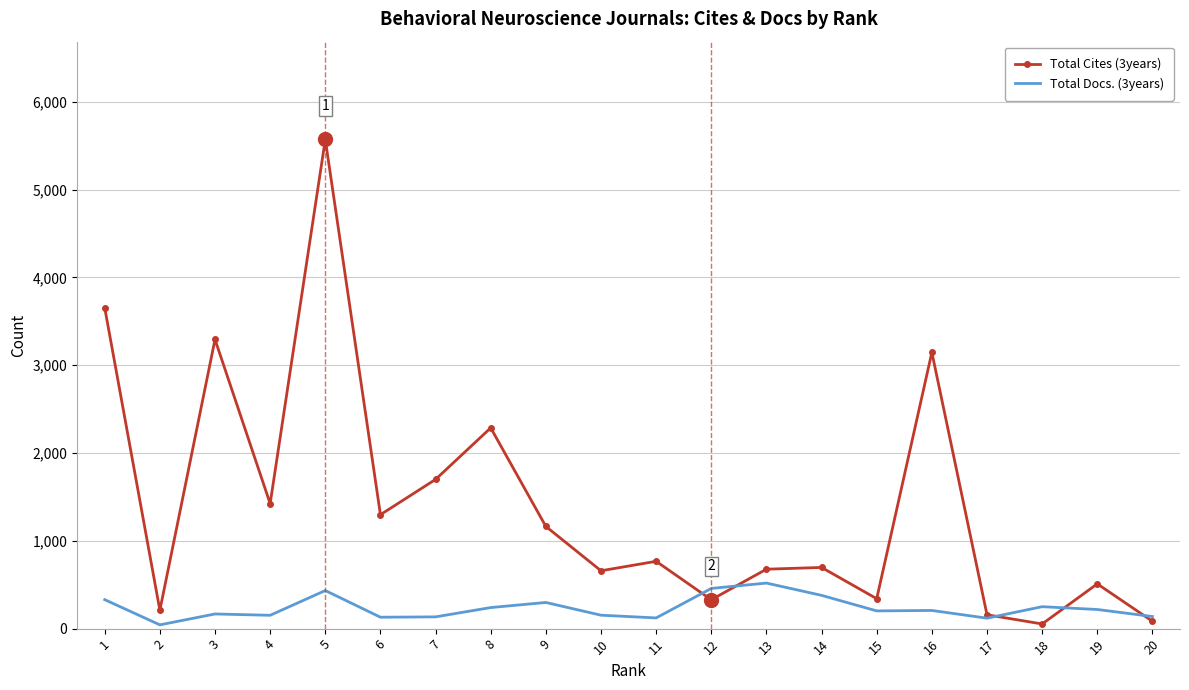

Is it true that Total Docs. (3years) equals 218 at 19?

True